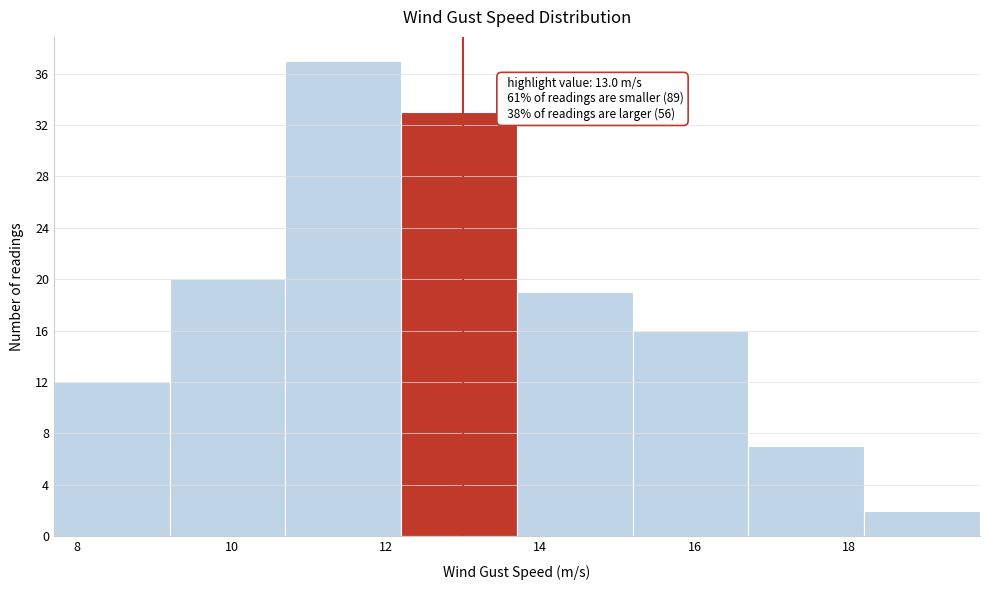

Over which range of the x-axis is the bar tallest?

10.7 to 12.2